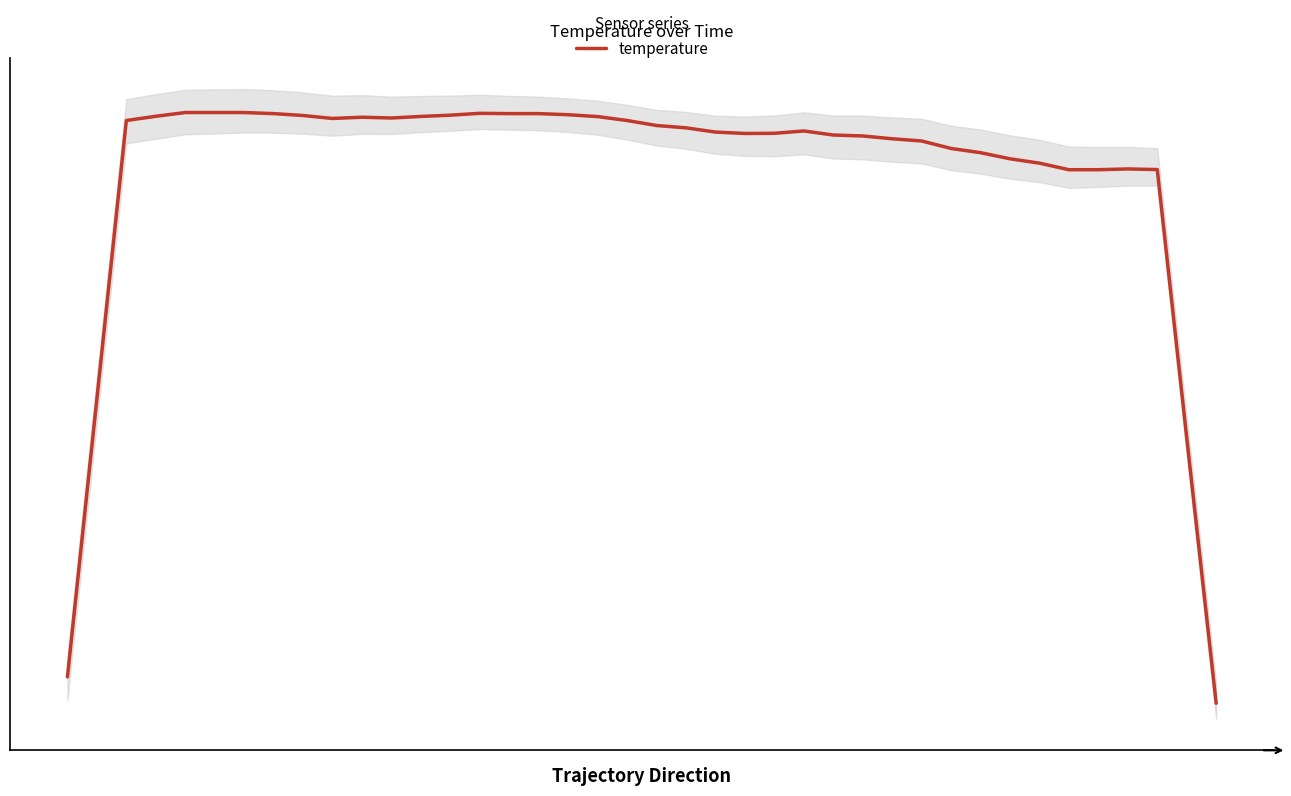

The chart shows a value of 14.1 at 1. True or false?

True